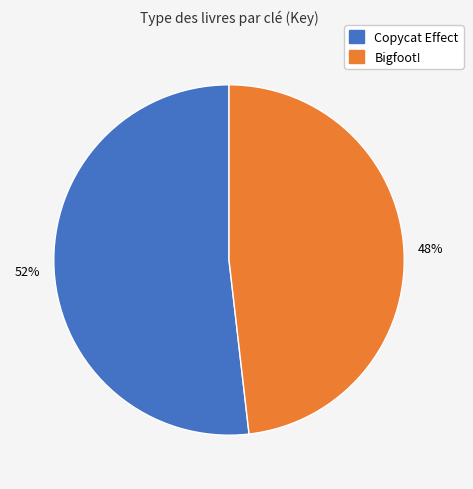

Which category accounts for the majority?

Copycat Effect